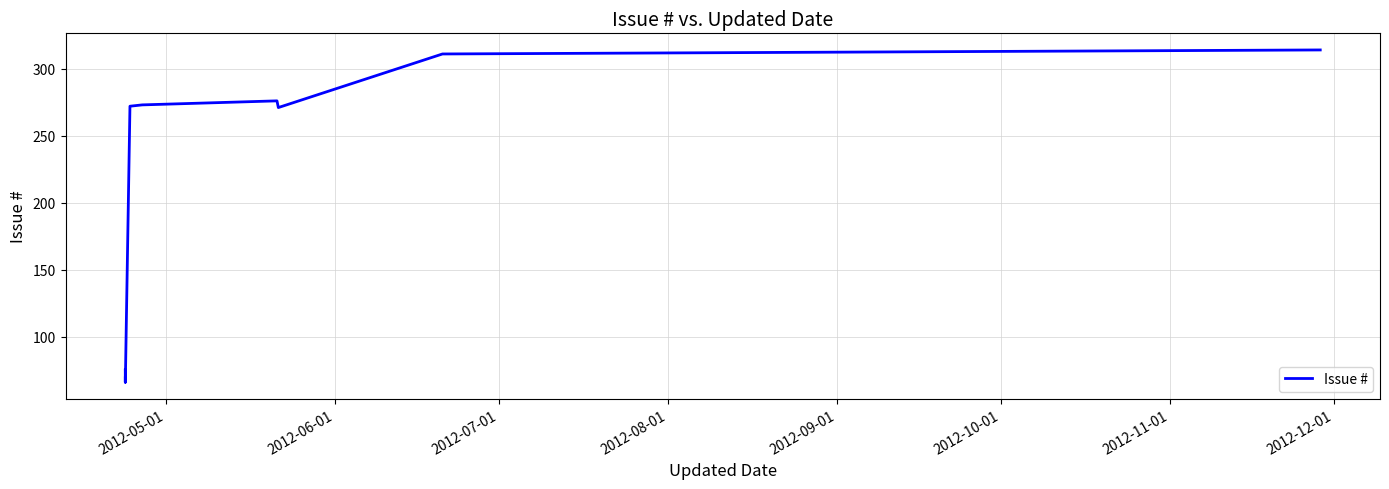

How many lines are shown in the chart?

1